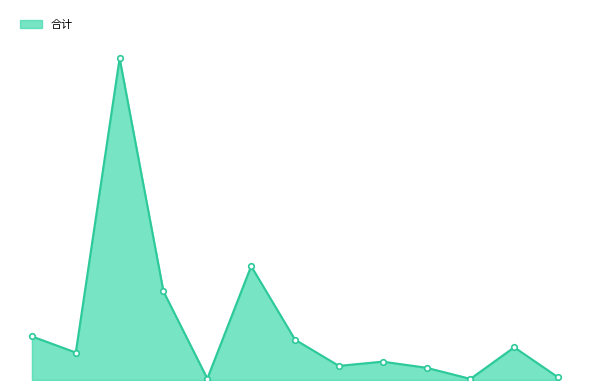

How many interior local peaks (higher than both neighbors) does the data have?

4